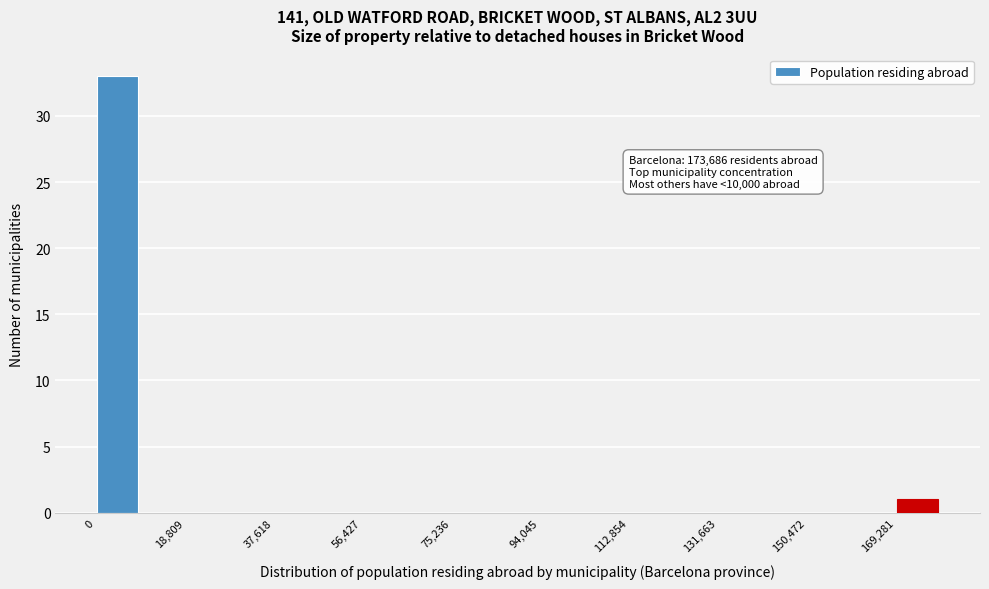

Over which range of the x-axis is the bar tallest?

0 to 10000